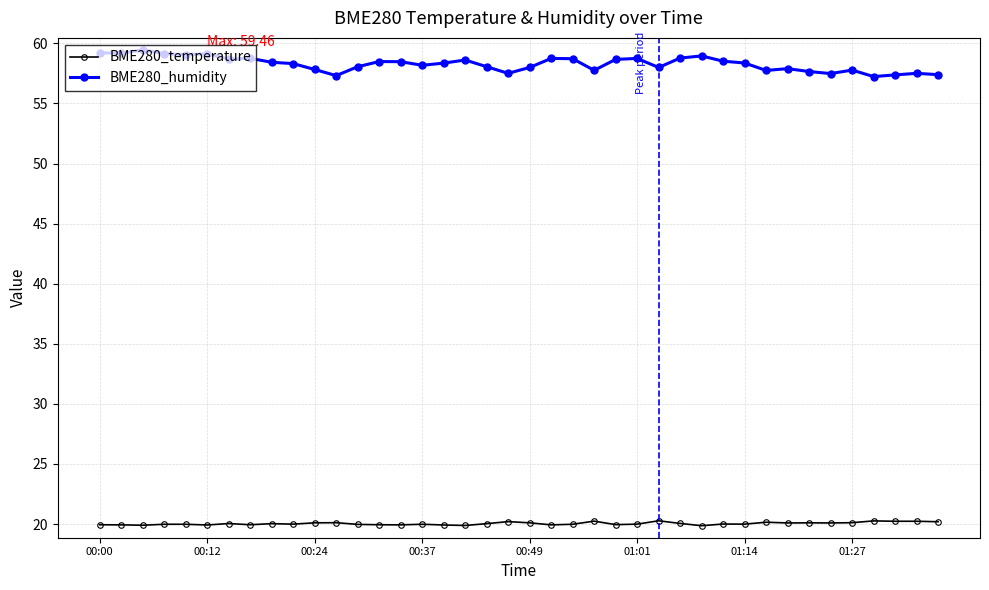

True or false: BME280_humidity and BME280_temperature intersect in this chart.

False